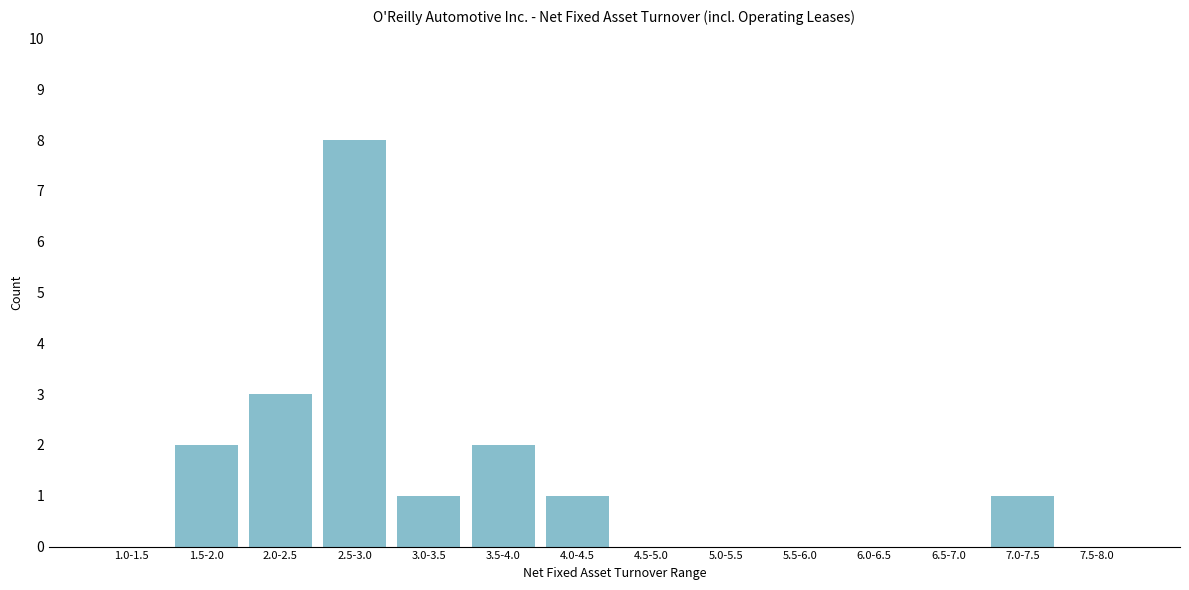

Reading right to left, what are all the values shown in this chart?

7.5-8.0=0	7.0-7.5=1	6.5-7.0=0	6.0-6.5=0	5.5-6.0=0	5.0-5.5=0	4.5-5.0=0	4.0-4.5=1	3.5-4.0=2	3.0-3.5=1	2.5-3.0=8	2.0-2.5=3	1.5-2.0=2	1.0-1.5=0